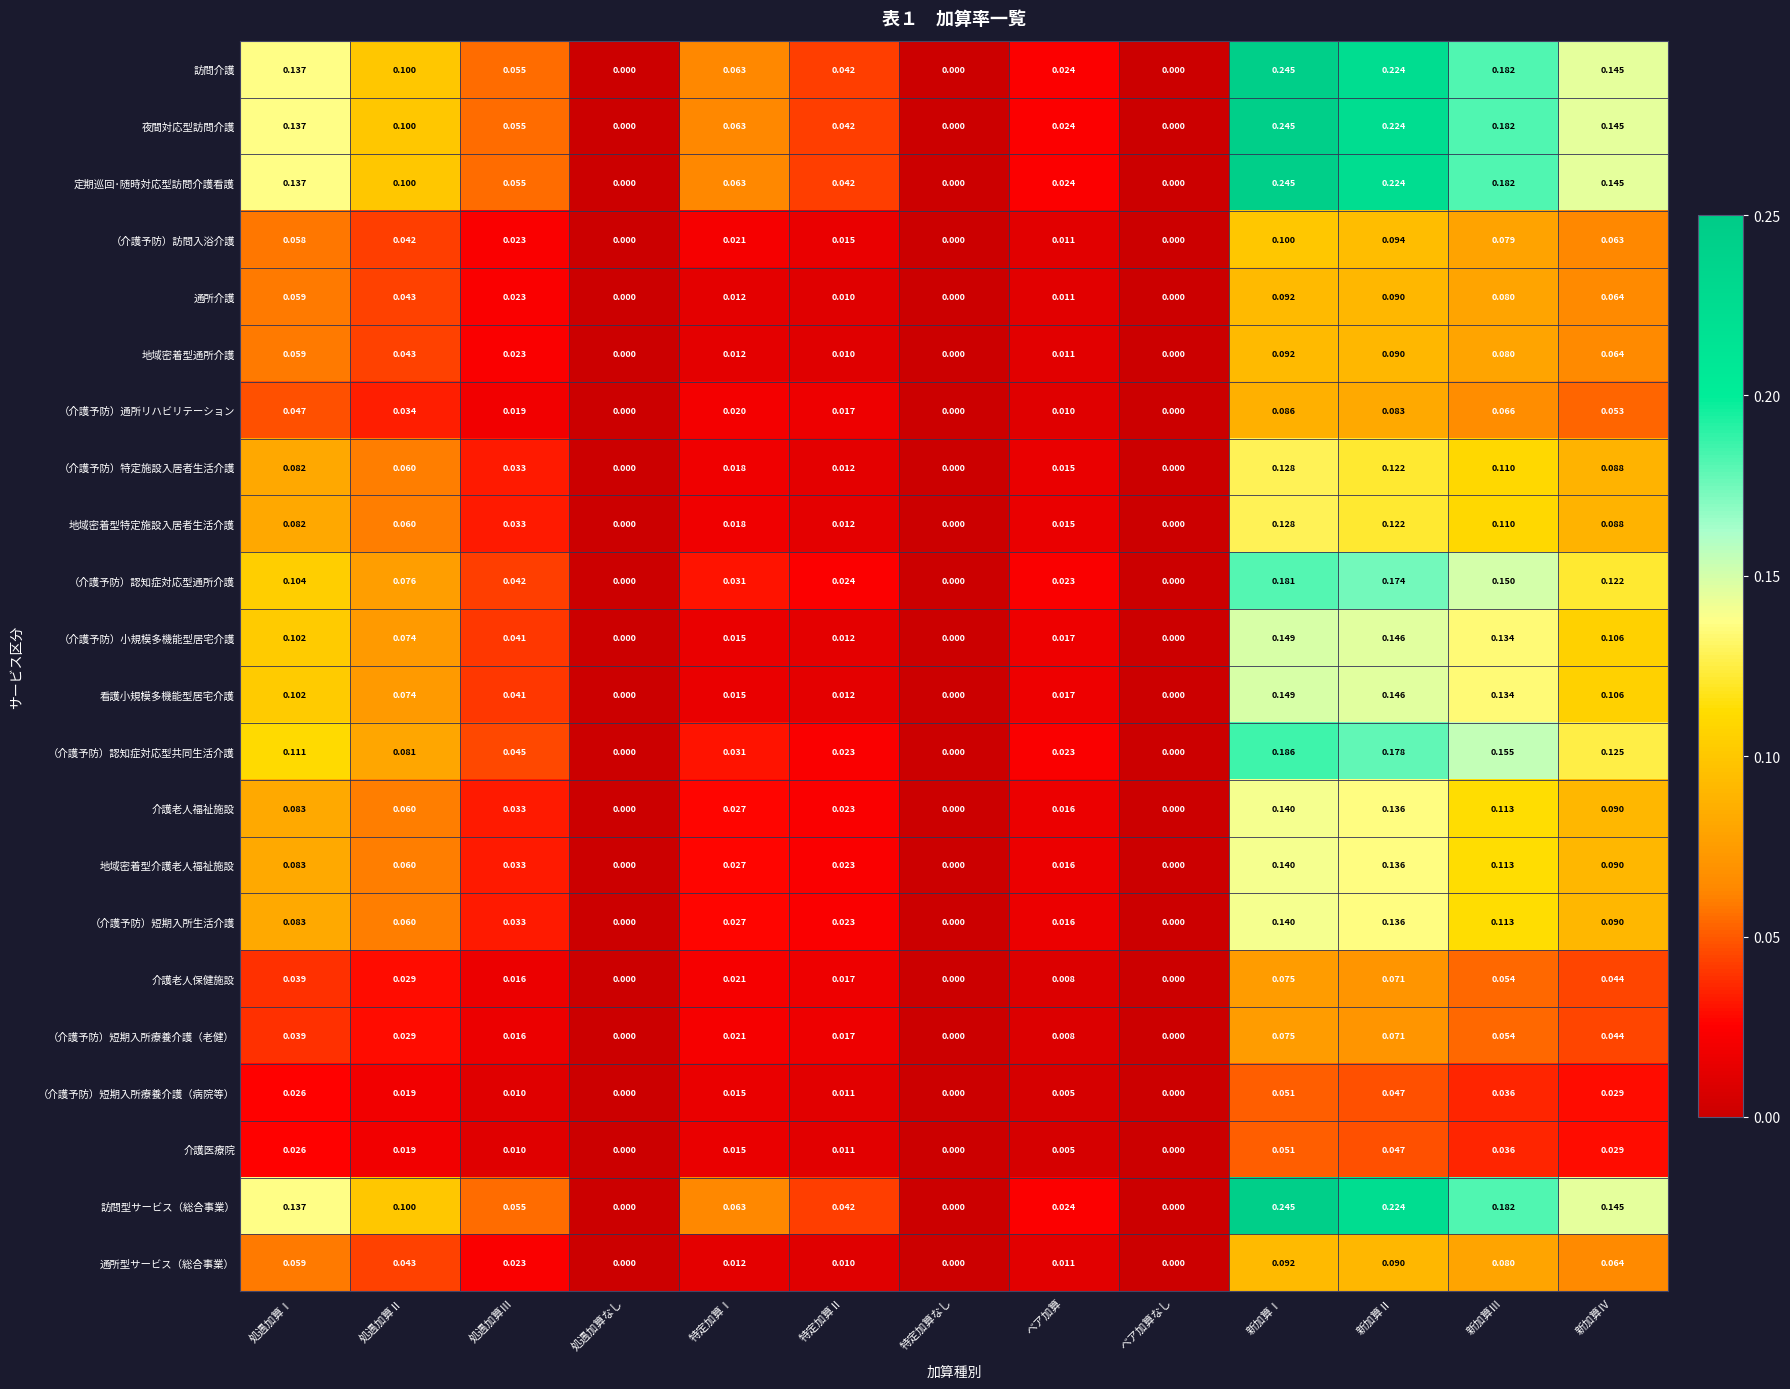

Count the number of categories in the chart.

13